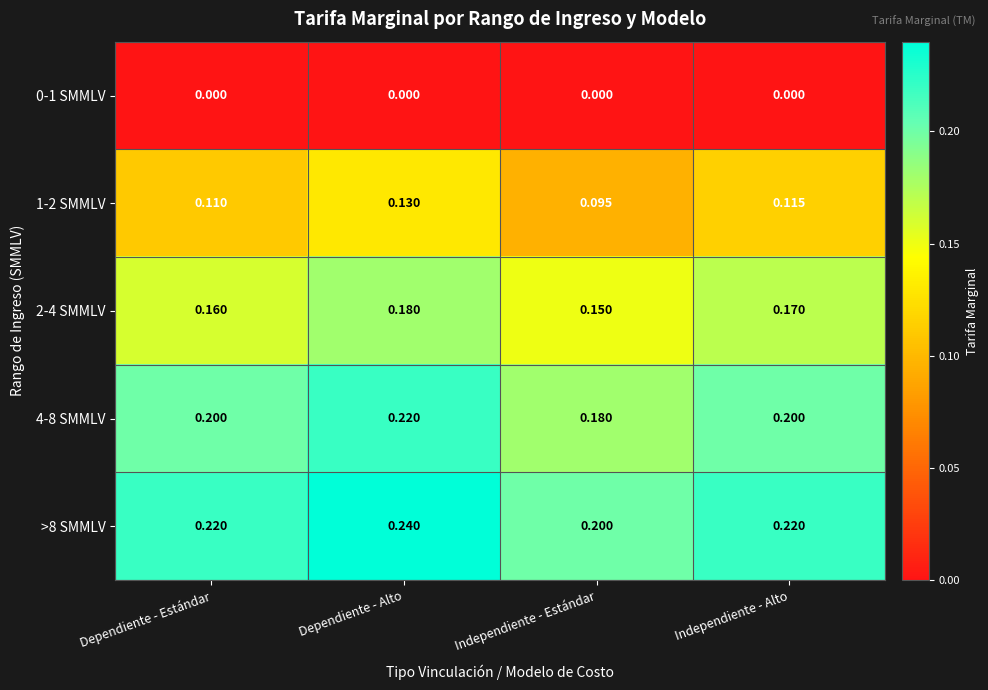

Rank the series at Independiente - Alto from highest to lowest value.

>8 SMMLV, 4-8 SMMLV, 2-4 SMMLV, 1-2 SMMLV, 0-1 SMMLV